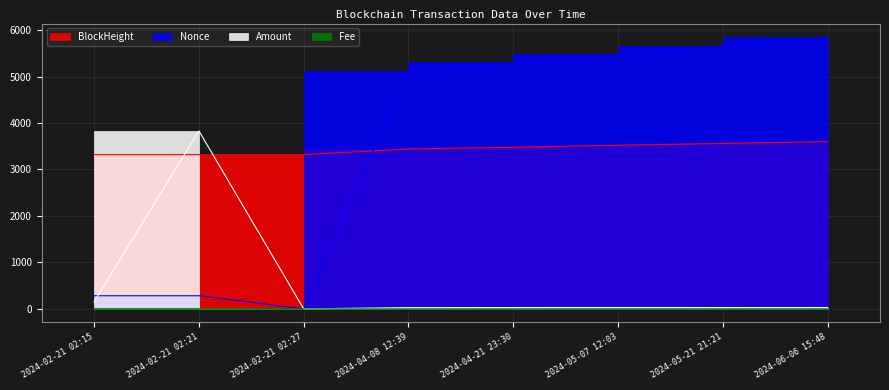

Which series changed the most between 2024-02-21 02:15 and 2024-04-08 12:39?

Nonce